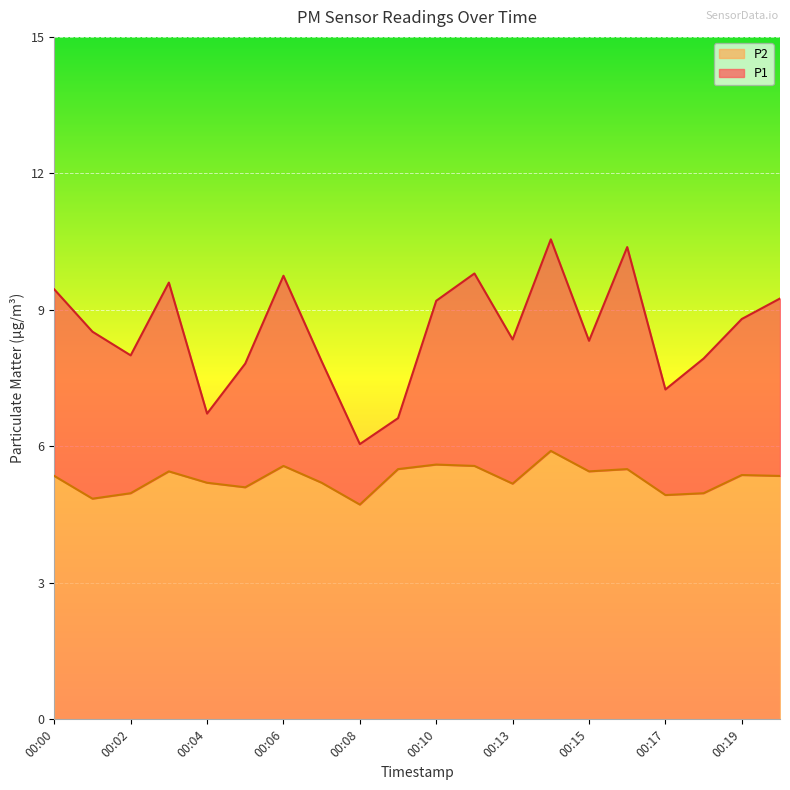

Rank the series at 00:15 from highest to lowest value.

P1, P2